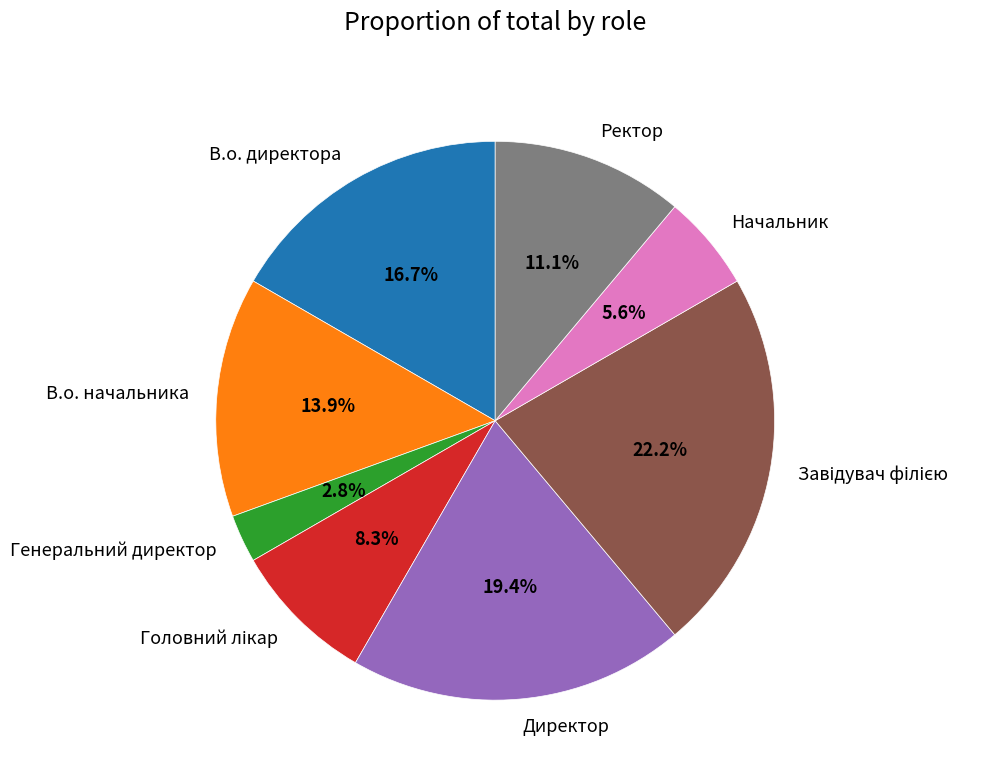

Does any single category account for the majority?

No